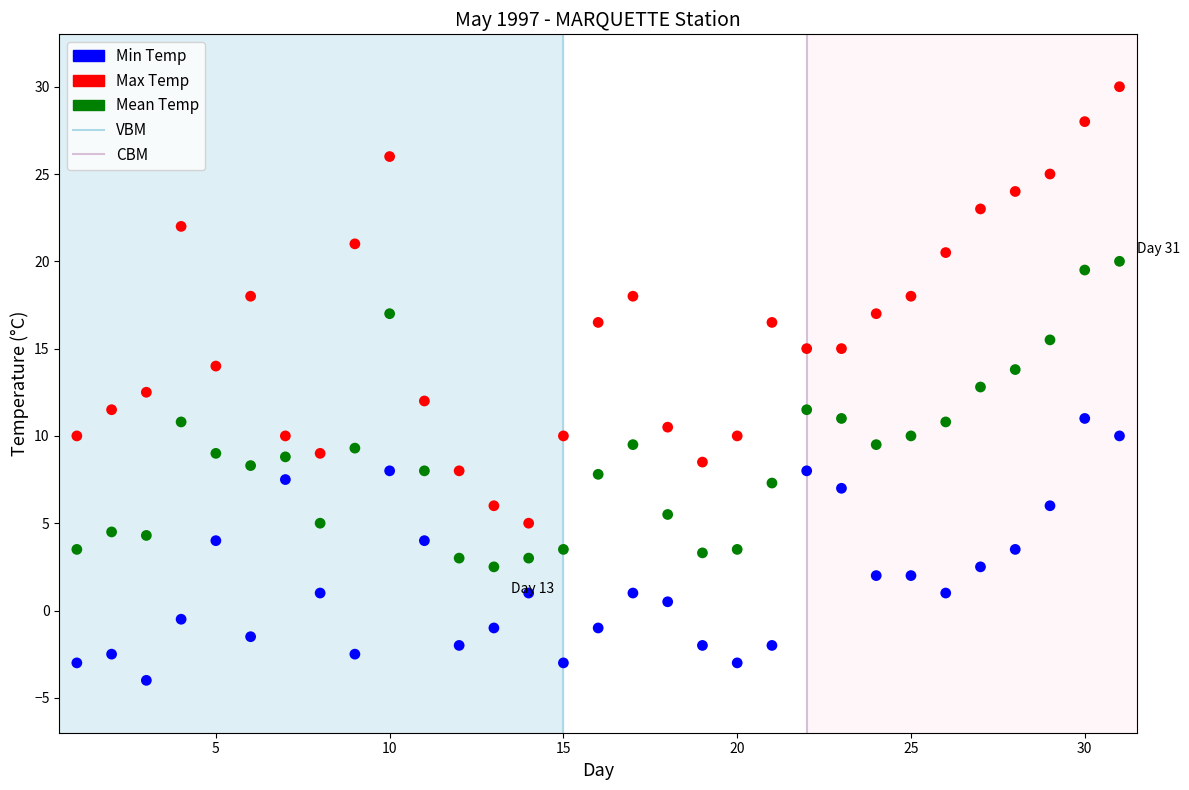

Which series has the widest spread of Y values?

Max Temp